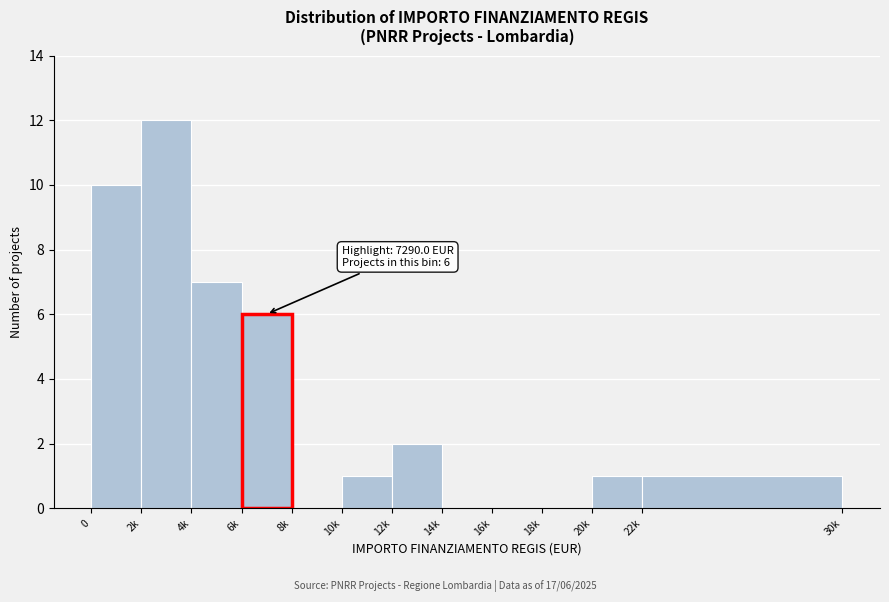

Reading right to left, what are all the values shown in this chart?

22k=1	20k=1	18k=0	16k=0	14k=0	12k=2	10k=1	8k=0	6k=6	4k=7	2k=12	0=10